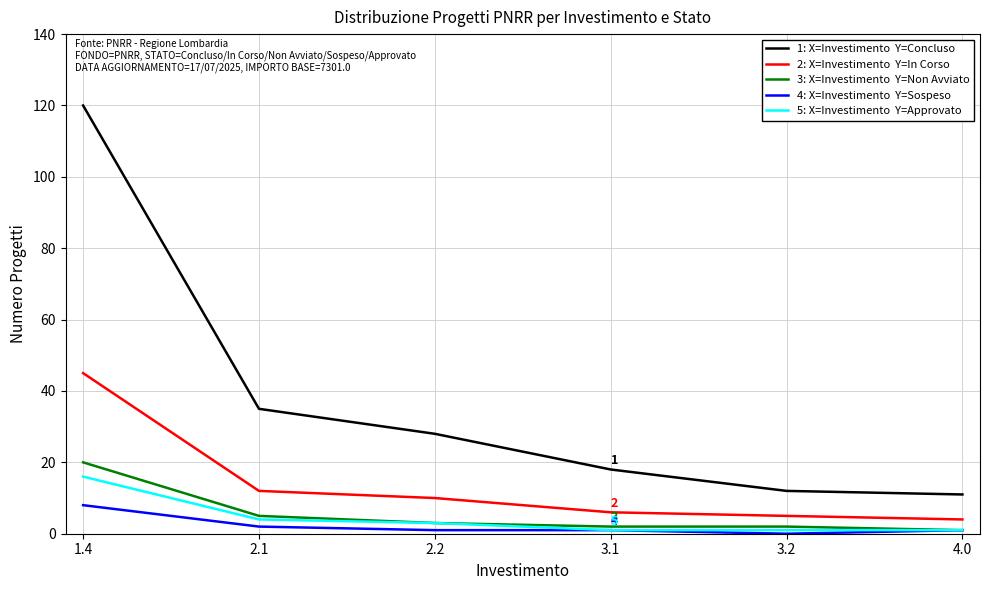

What is the maximum value shown in the chart?

120